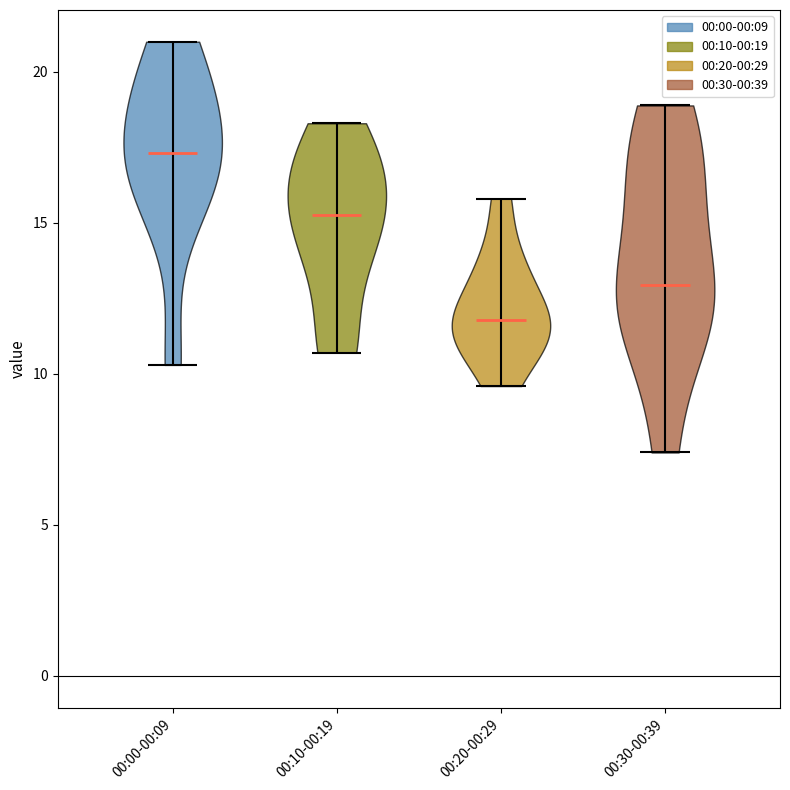

Reading left to right, read every violin against the y-axis: where its median line is, and the lowest and highest points it reaches. The values are not printed on the chart, so give them approximately, as read against the axis.

00:00-00:09: median line 17.5, lowest point 10.5, highest point 21.0
00:10-00:19: median line 15.5, lowest point 10.5, highest point 18.5
00:20-00:29: median line 12.0, lowest point 9.5, highest point 16.0
00:30-00:39: median line 13.0, lowest point 7.5, highest point 19.0